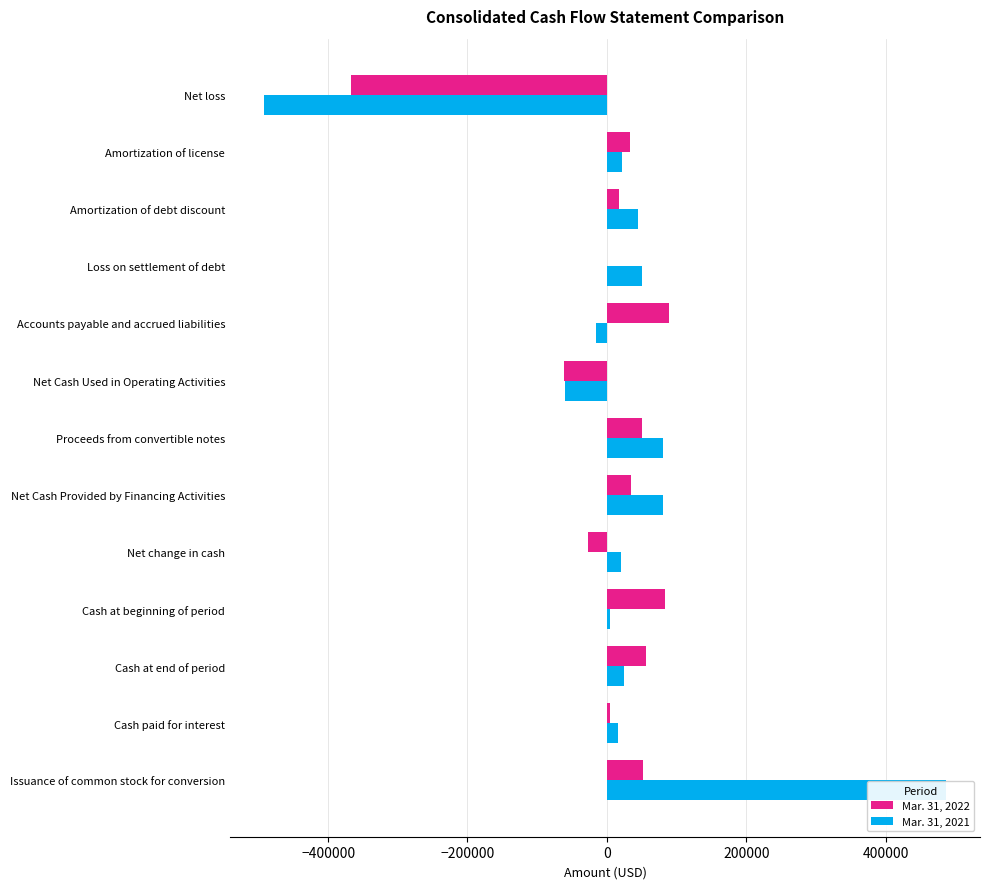

How many data points in Mar. 31, 2021 are above 21875?

6